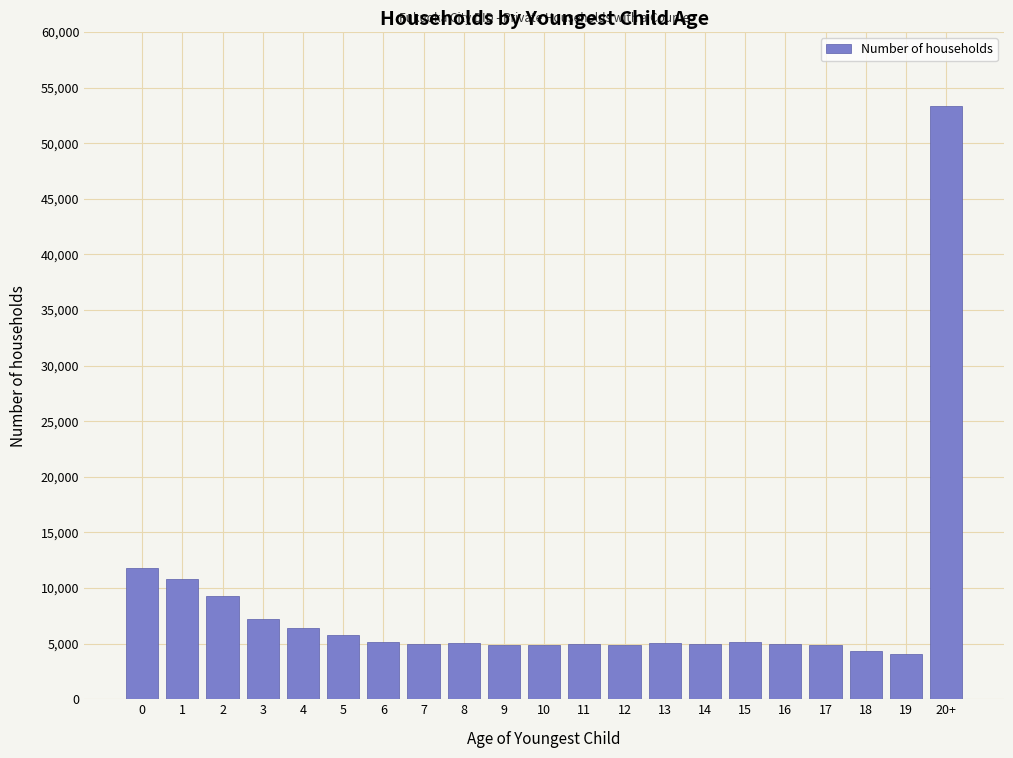

Approximately how many times larger is the value at 5 compared to 3?

0.8